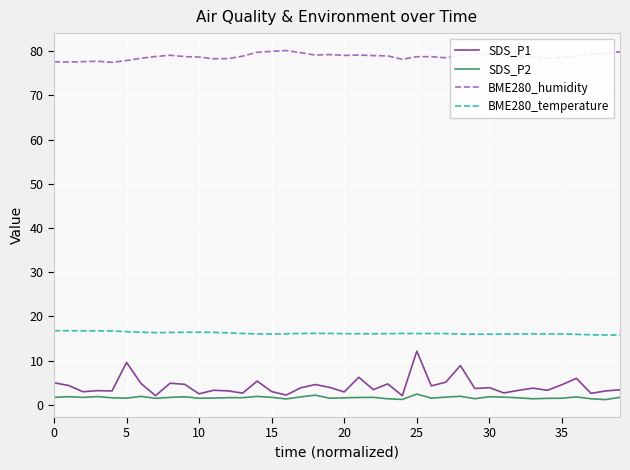

Which series has the widest spread of values?

SDS_P1